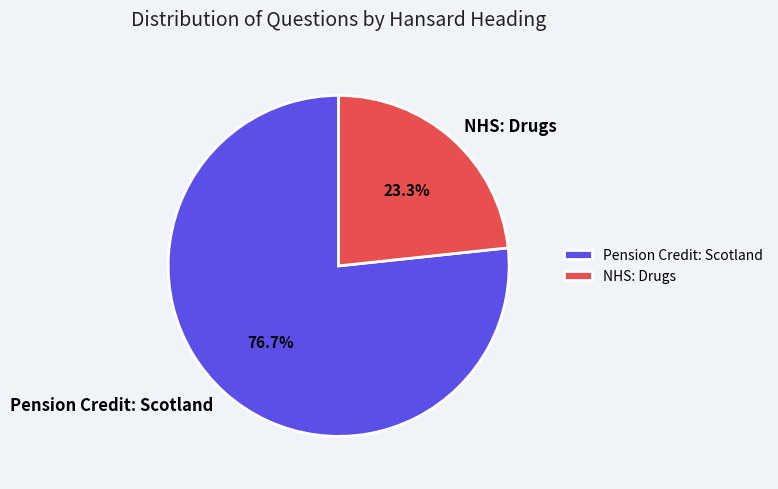

Between Pension Credit: Scotland and NHS: Drugs, which is larger?

Pension Credit: Scotland